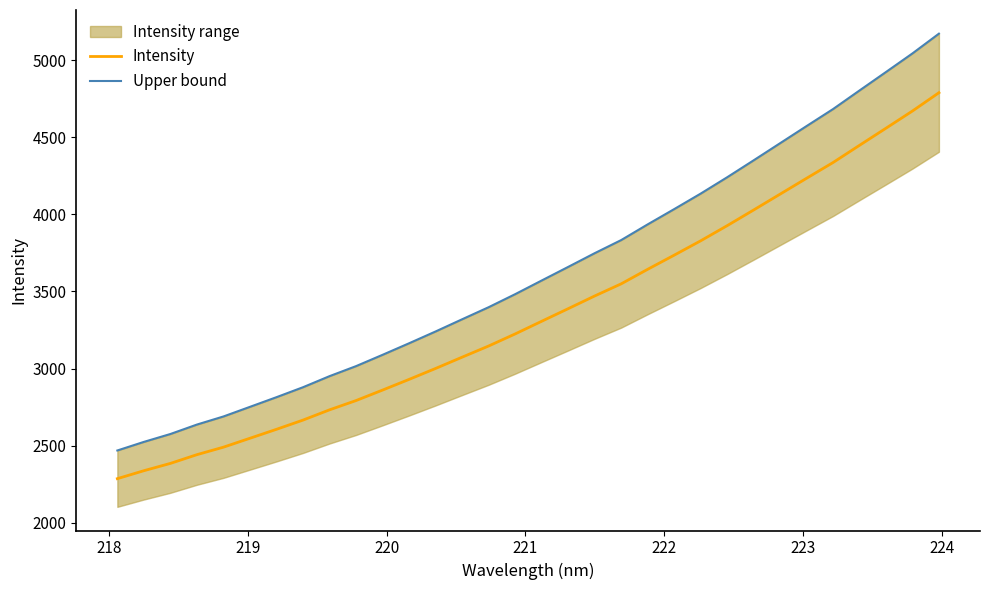

True or false: Intensity and Upper bound cross at least once.

False